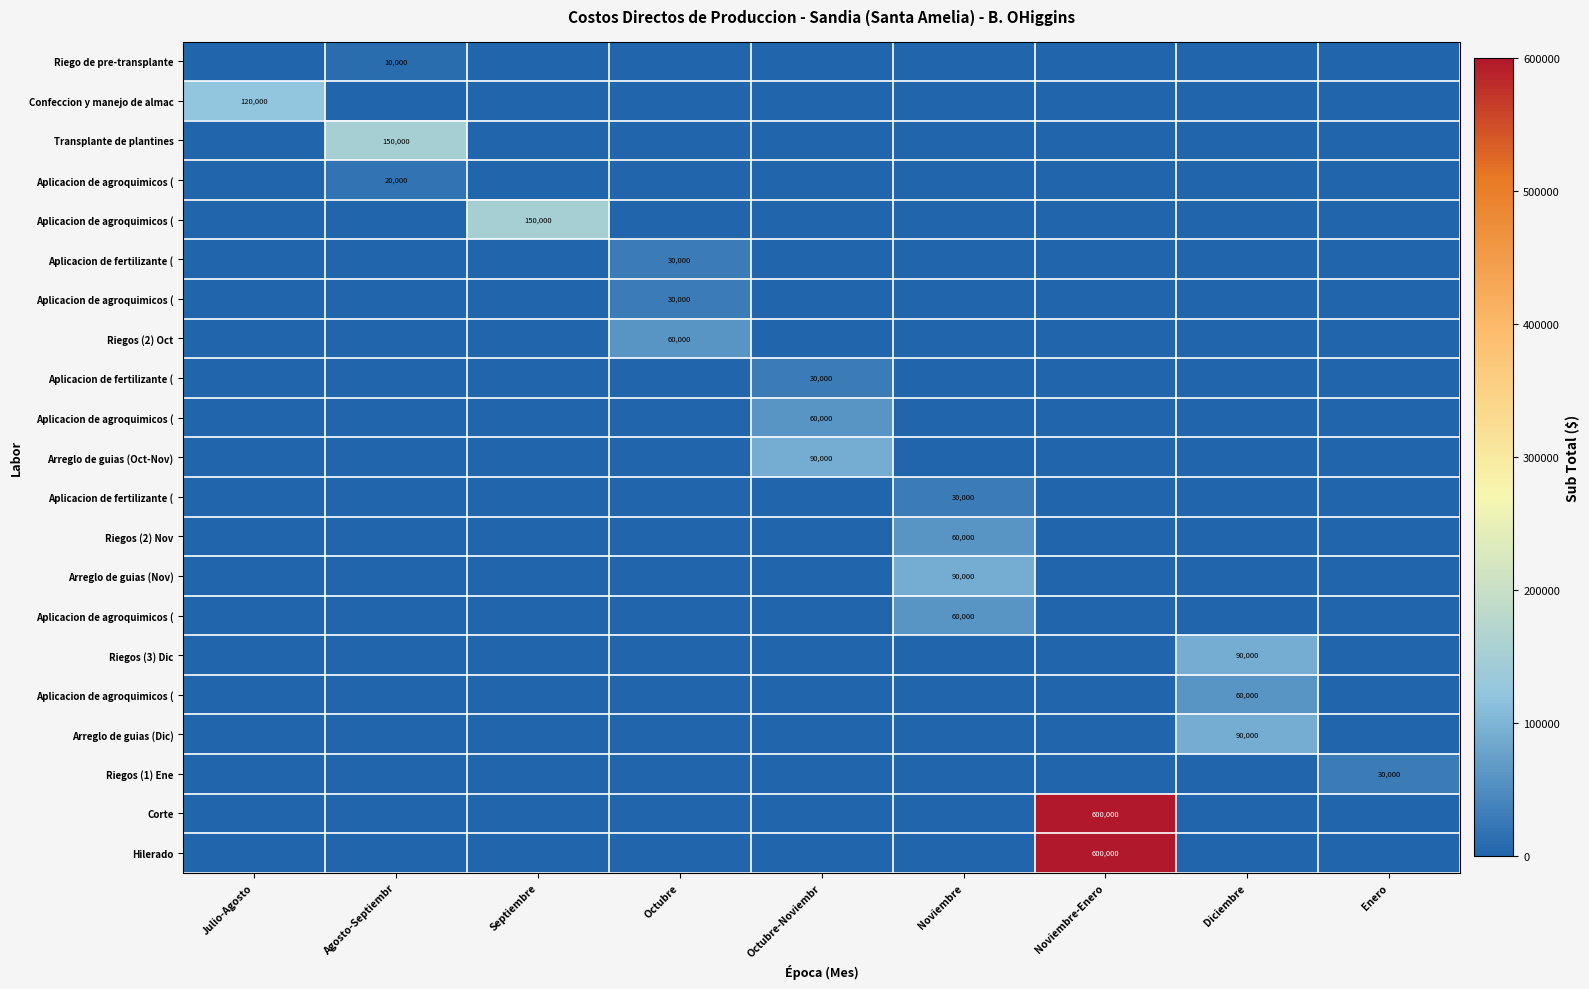

Count the number of data series in this chart.

21